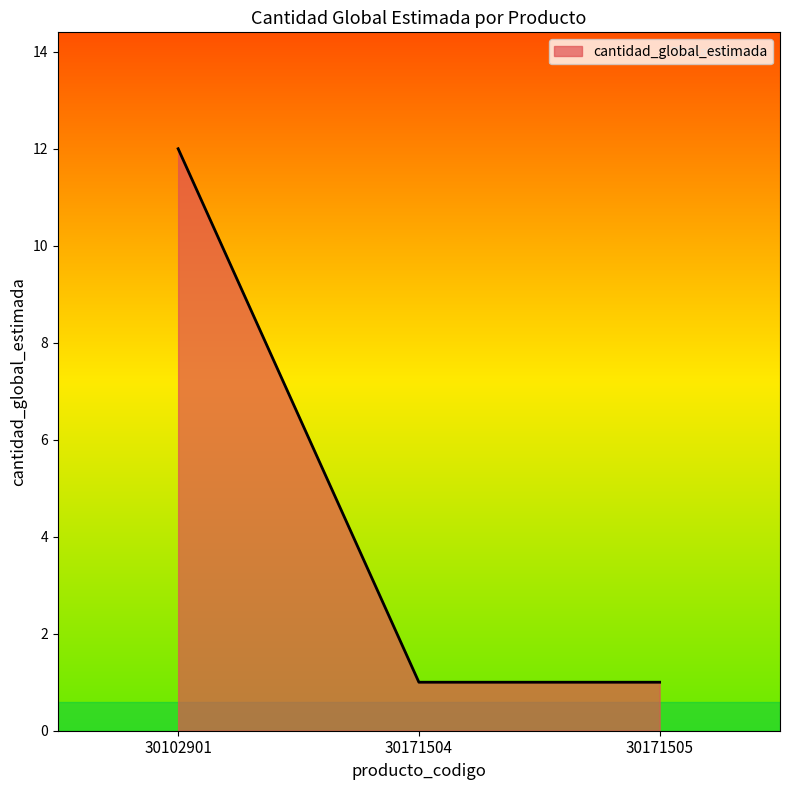

True or false: the data shows 17 at 30102901.

False